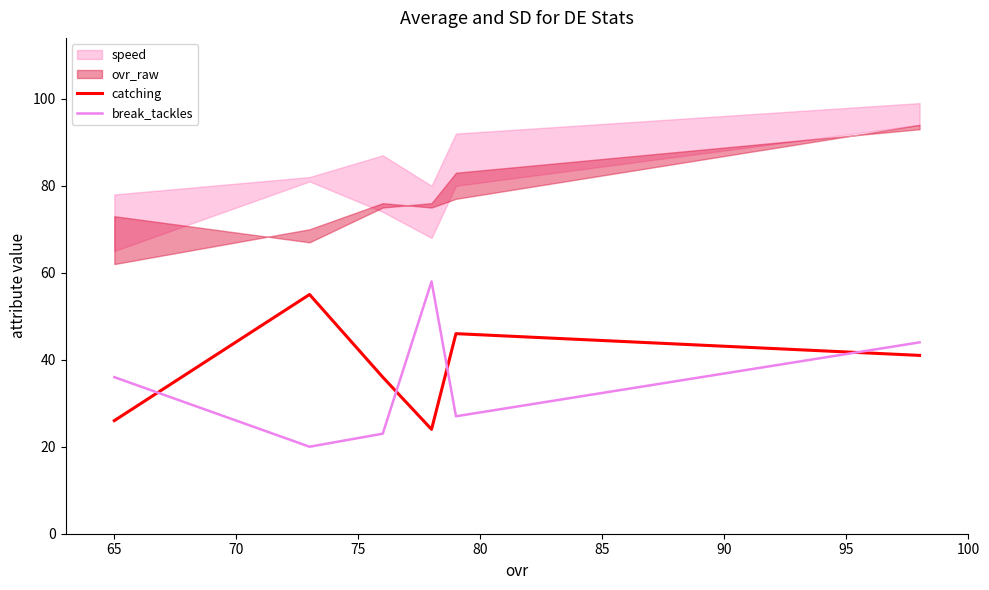

Which series has the largest range (max minus min)?

break_tackles